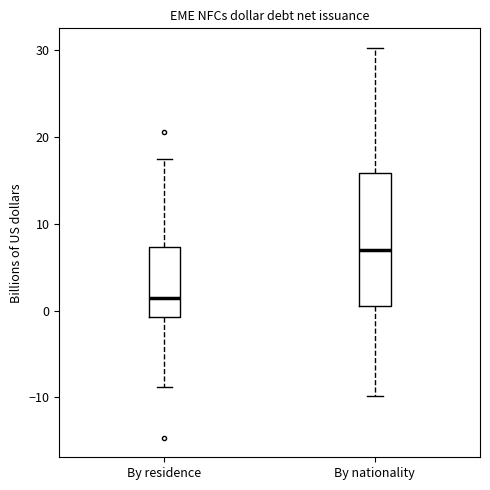

Reading left to right, transcribe this box plot: for each box, give where its median line is, the range the box spans, and where its two whiskers end, as read against the y-axis. The values are not printed on the chart, so give them approximately, as read against the axis.

By residence: median 1, box -1 to 7, whiskers -9 to 18
By nationality: median 7, box 0 to 16, whiskers -10 to 30